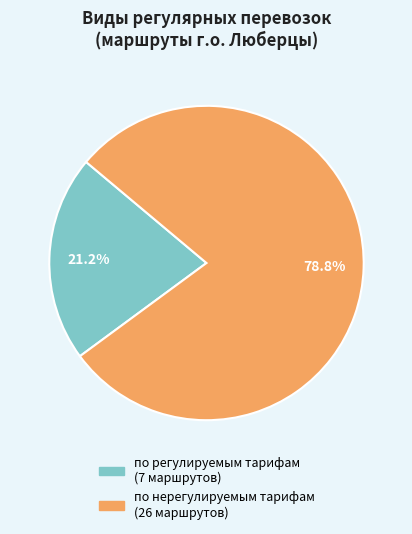

What portion of the pie excludes по нерегулируемым тарифам?

21.2%